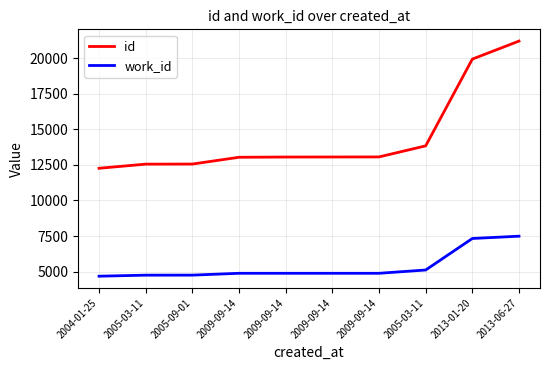

What are all the series names shown in the legend?

id, work_id